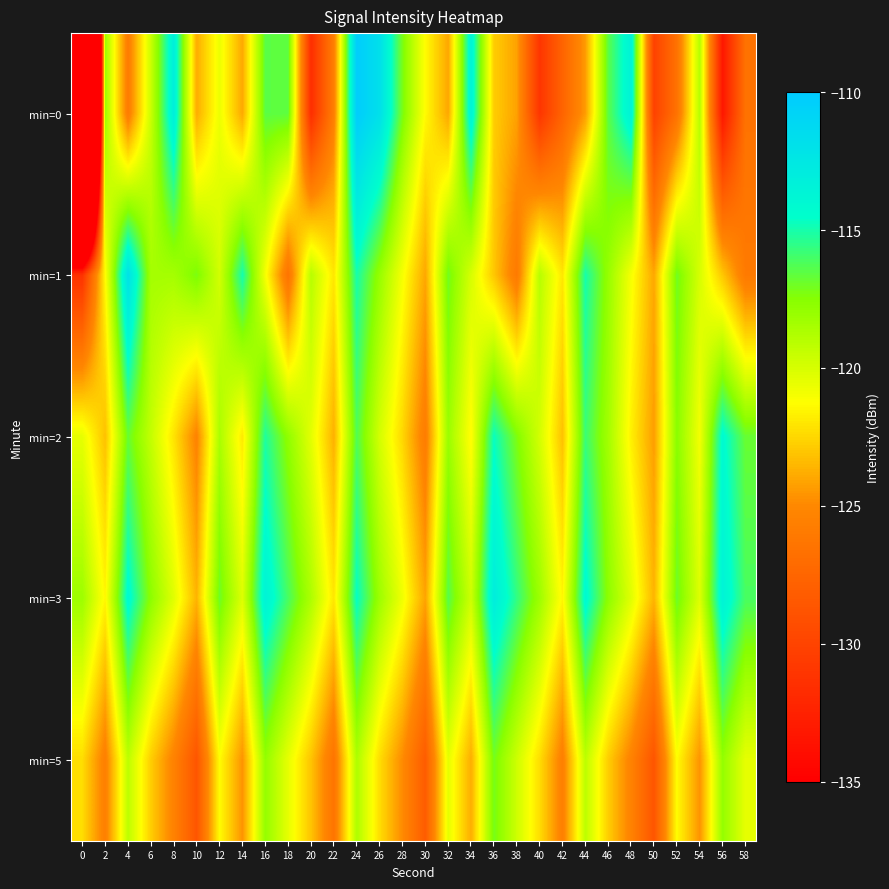

What is the total value across all series at 38?

-602.8